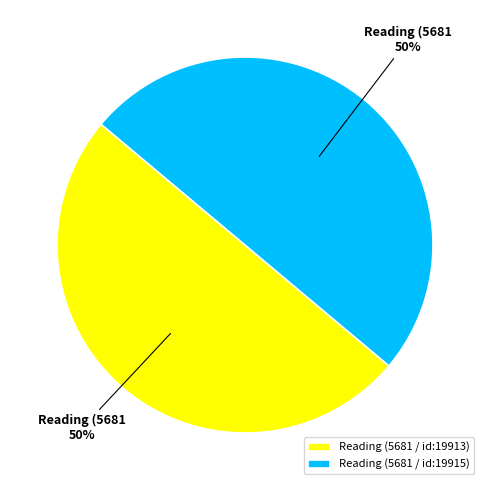

Combined, do Reading (5681 / id:19913) and Reading (5681 / id:19915) account for over 50%?

Yes